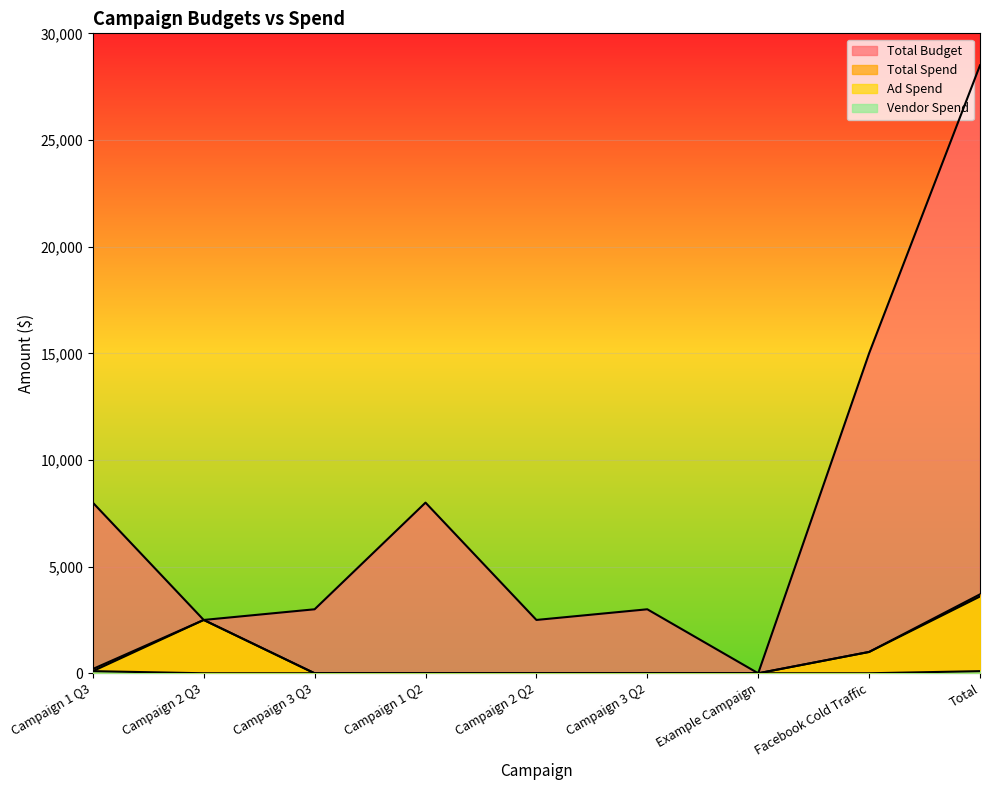

How many interior local peaks does the Total Spend series have?

1